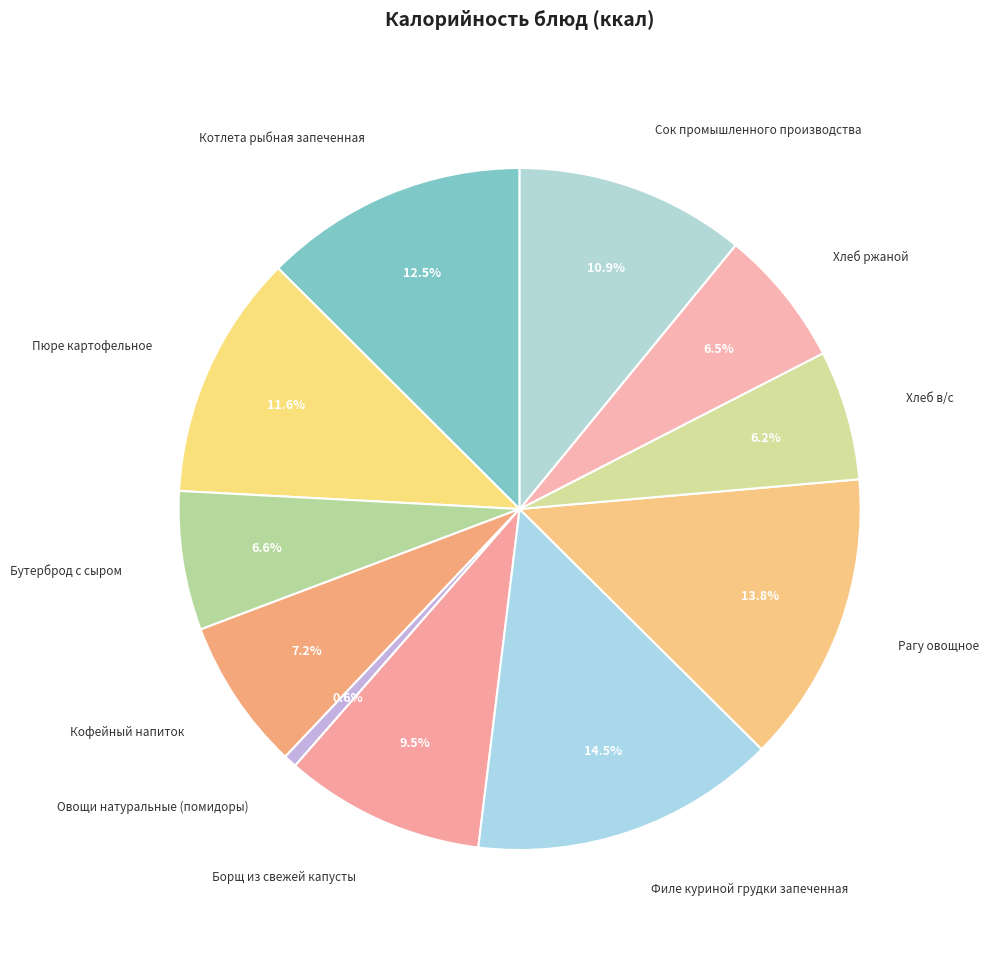

How many segments does this pie chart have?

11